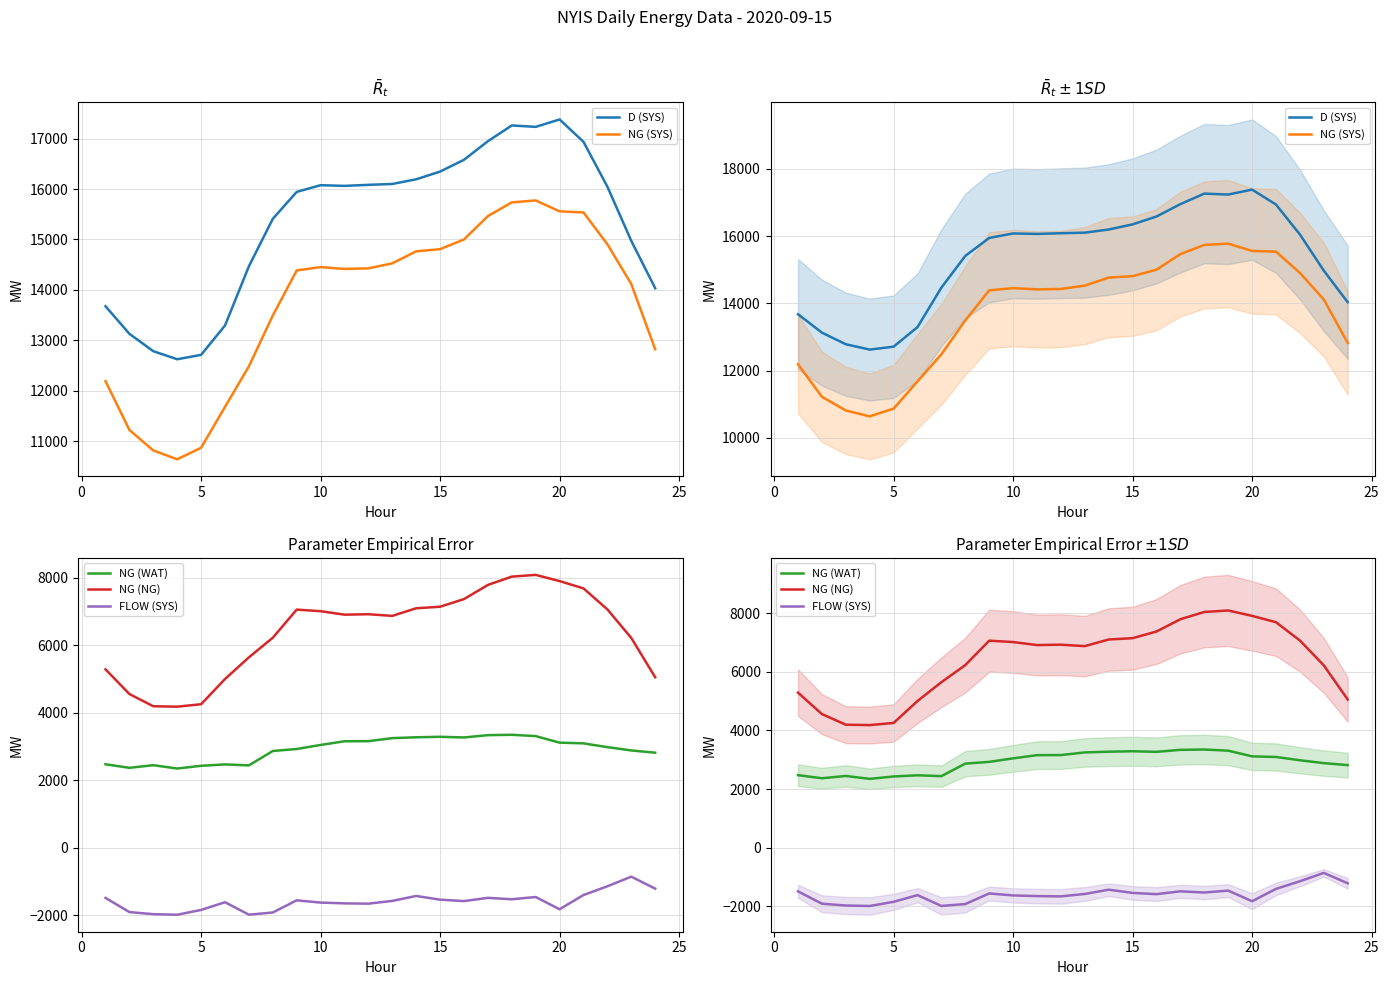

True or false: FLOW (SYS) and NG (SYS) intersect in this chart.

False